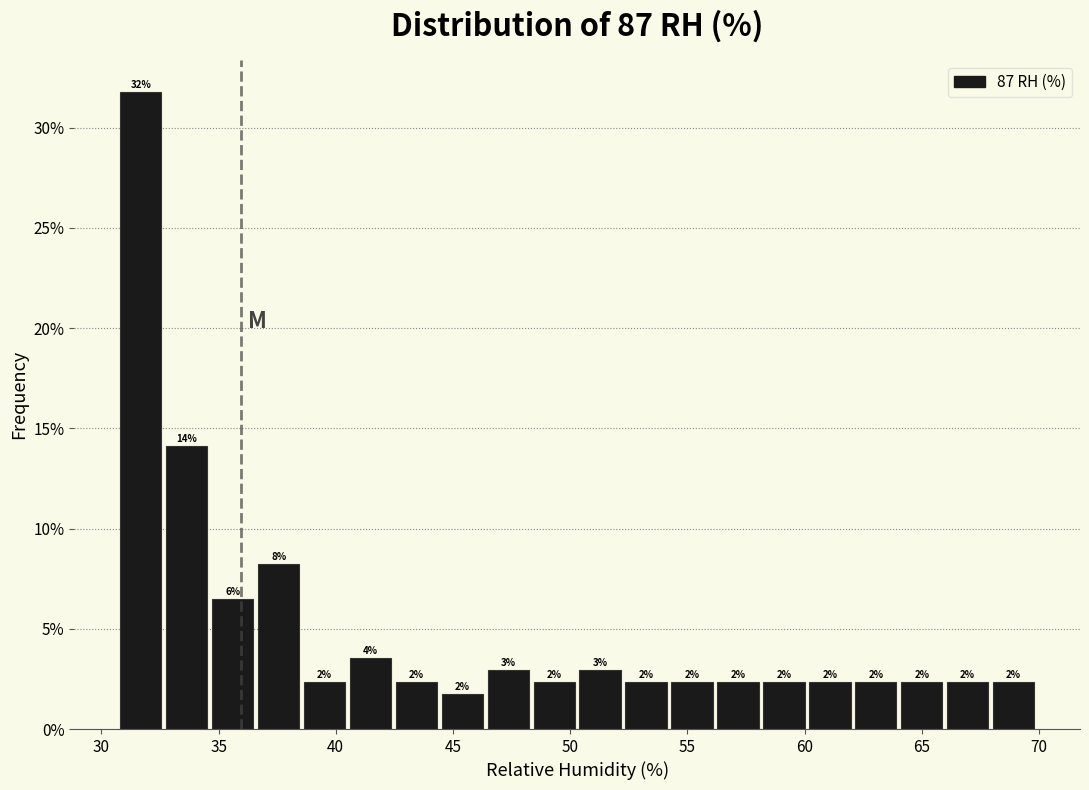

Read against the x-axis, roughly where is the centre of the tallest bar?

31.5